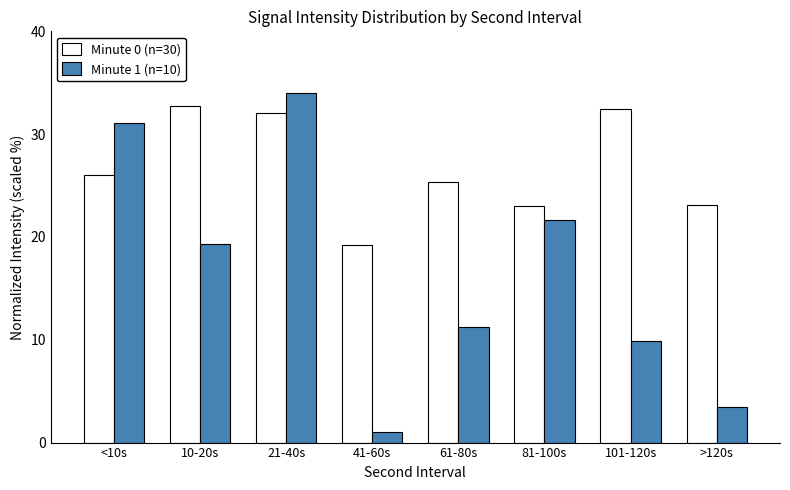

How many groups of bars are there?

8